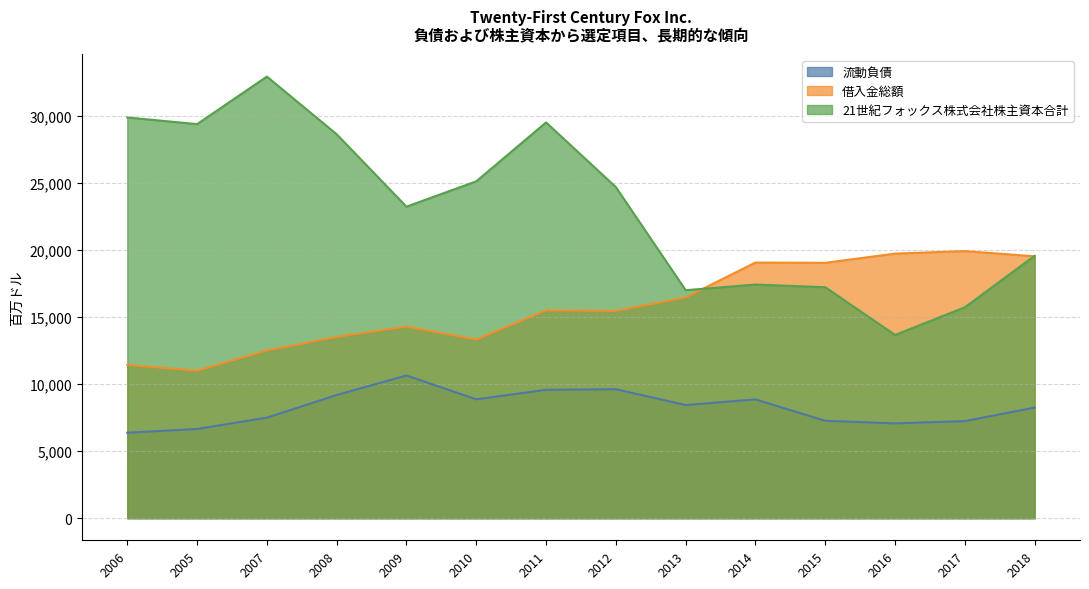

Reading left to right, transcribe all the data shown in this chart.

流動負債: 6373	6649	7494	9182	10639	8862	9571	9617	8435	8856	7262	7068	7238	8244
借入金総額: 11427	10999	12502	13511	14289	13320	15495	15455	16458	19058	19039	19725	19913	19523
21世紀フォックス株式会社株主資本合計: 29874	29377	32922	28623	23224	25113	29506	24684	16998	17418	17220	13661	15722	19564